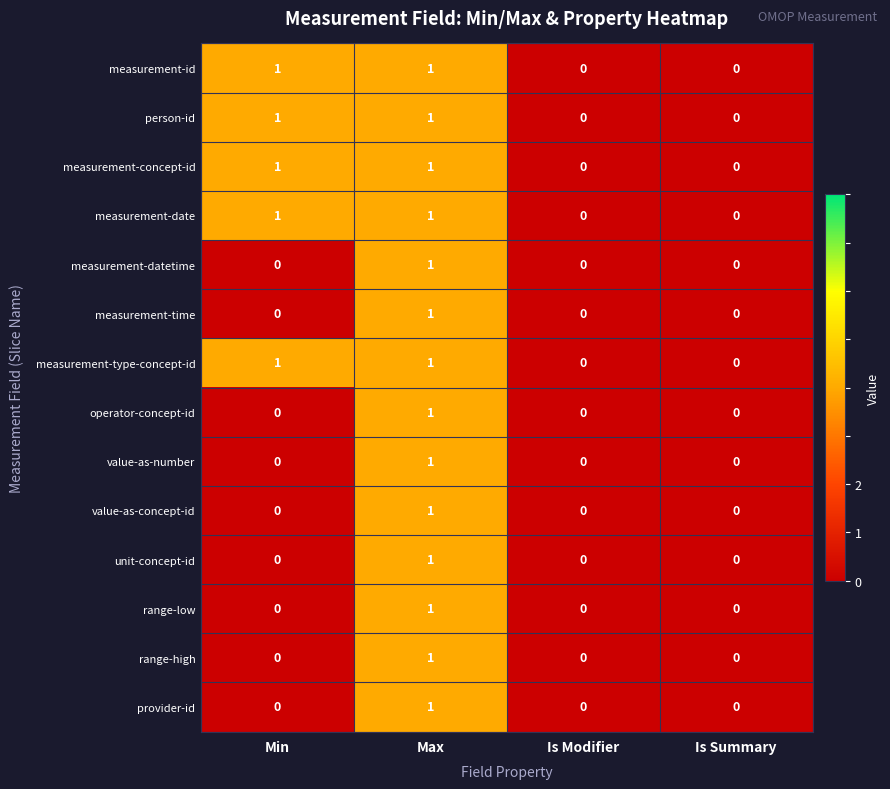

Is the value of value-as-number at Max greater than the value of measurement-date at Is Modifier?

Yes